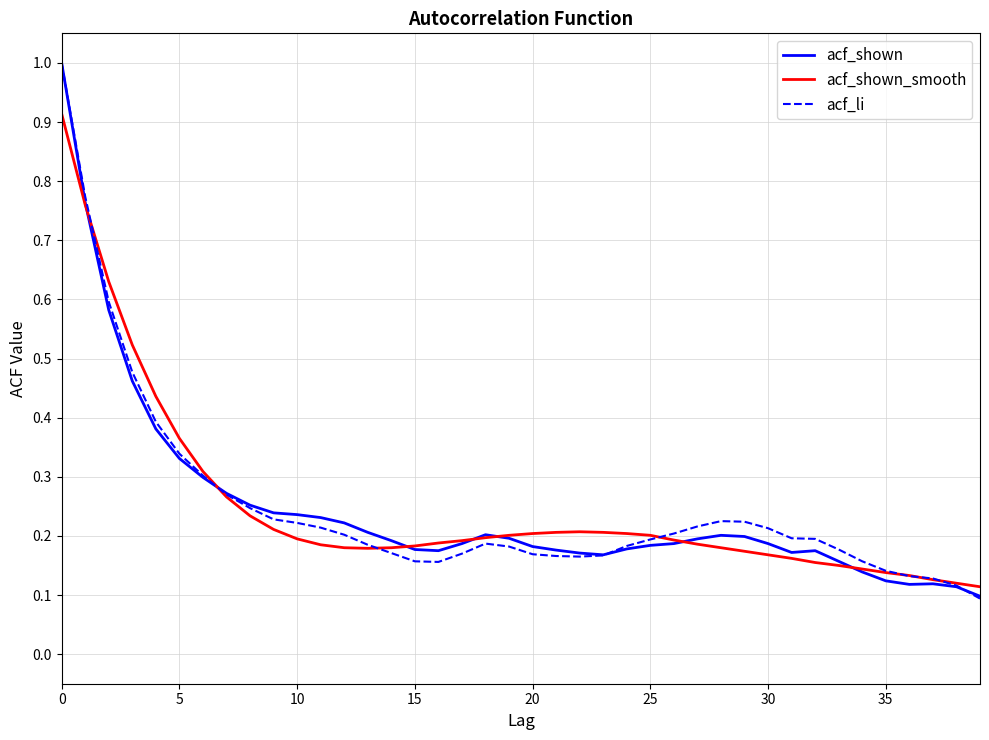

What is the greatest value displayed?

1.0